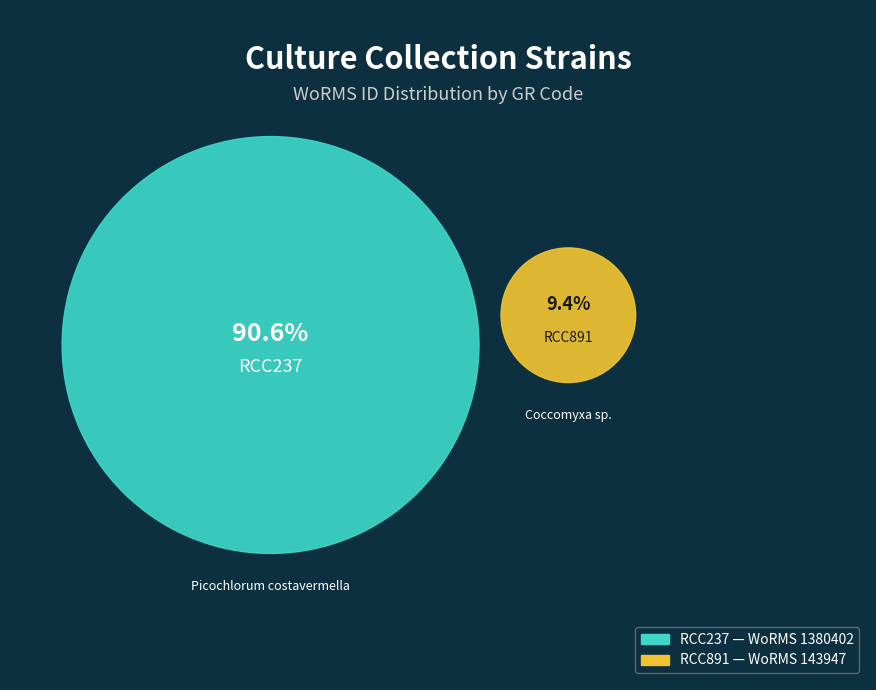

True or false: RCC237 accounts for 99% of the total.

False